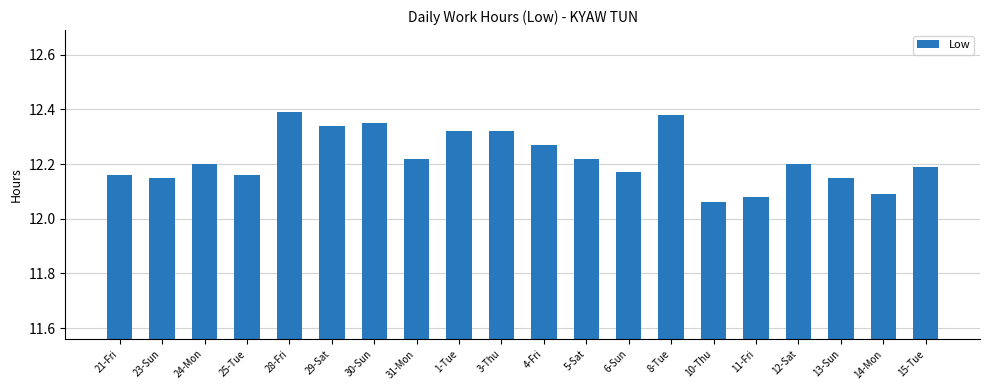

What is the sum of the values at 8-Tue and 10-Thu?

24.4